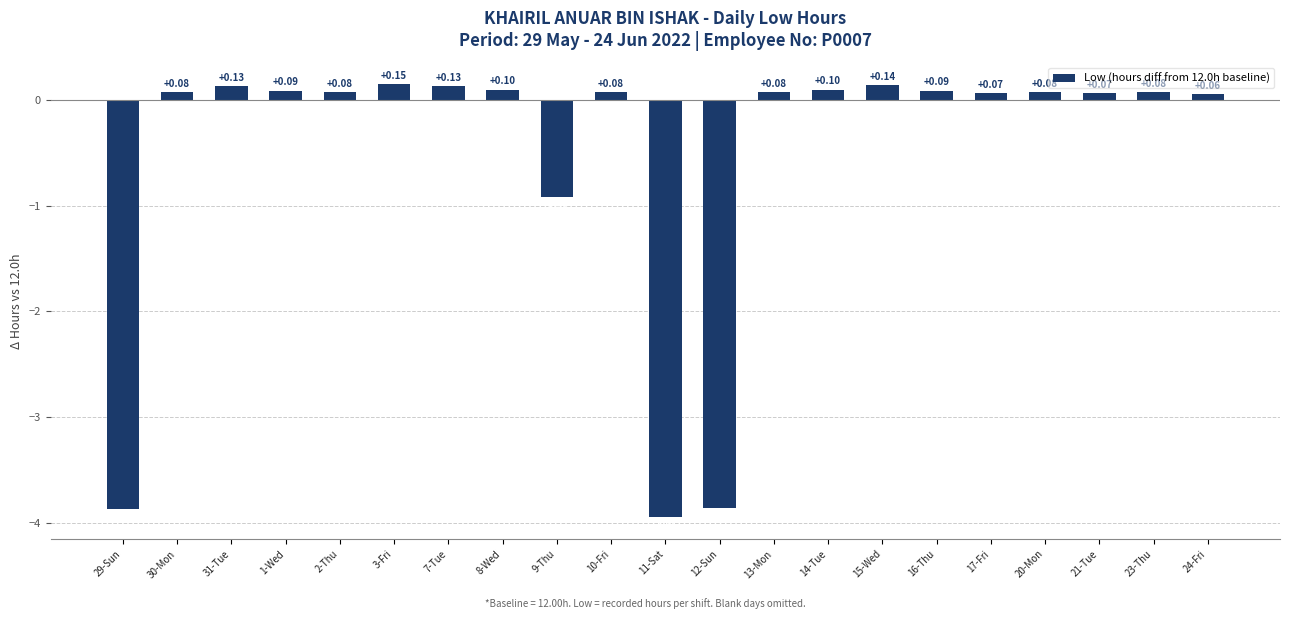

What is the sum of all values?

-11.0